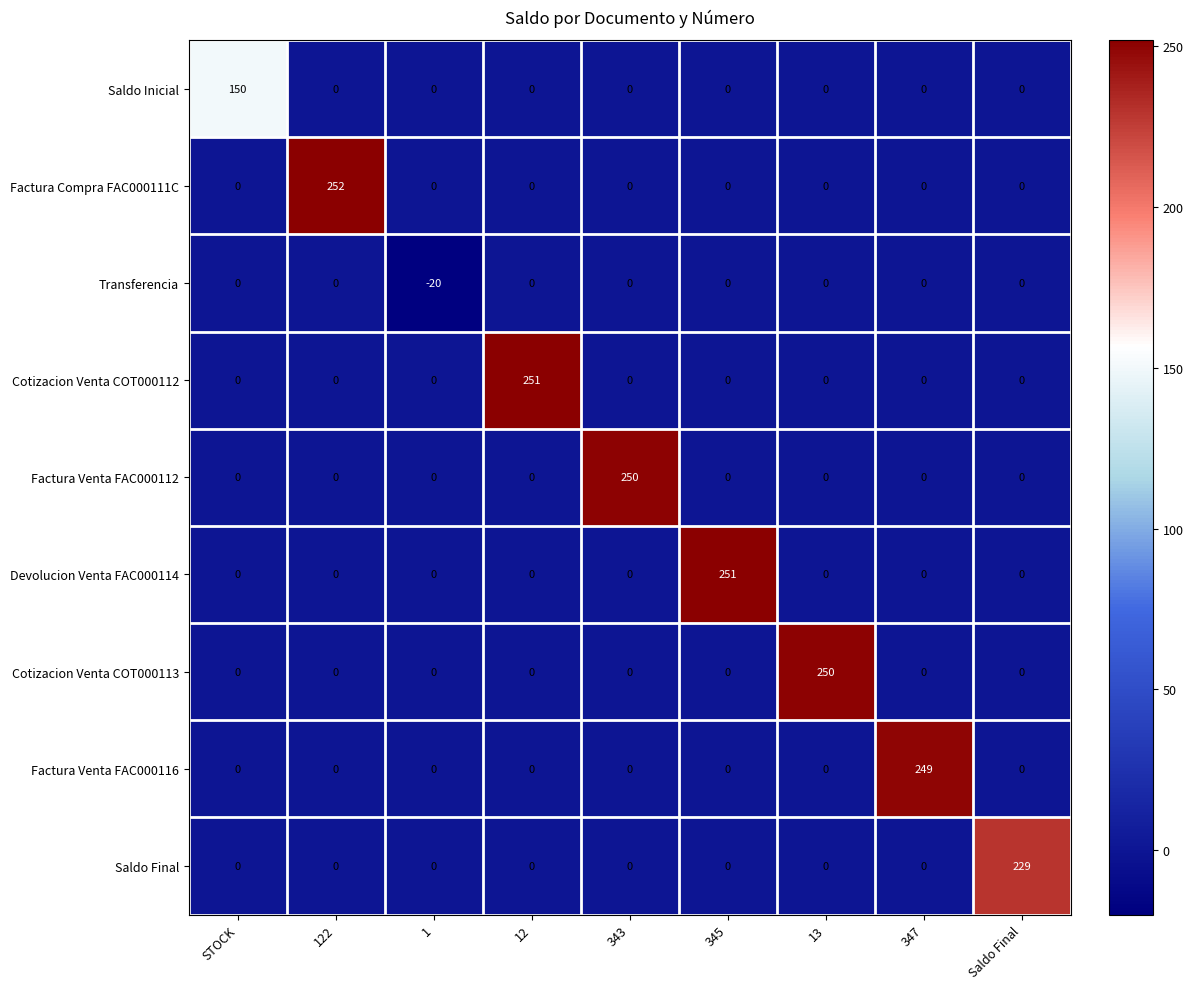

At which category does the chart reach its peak across all series?

122